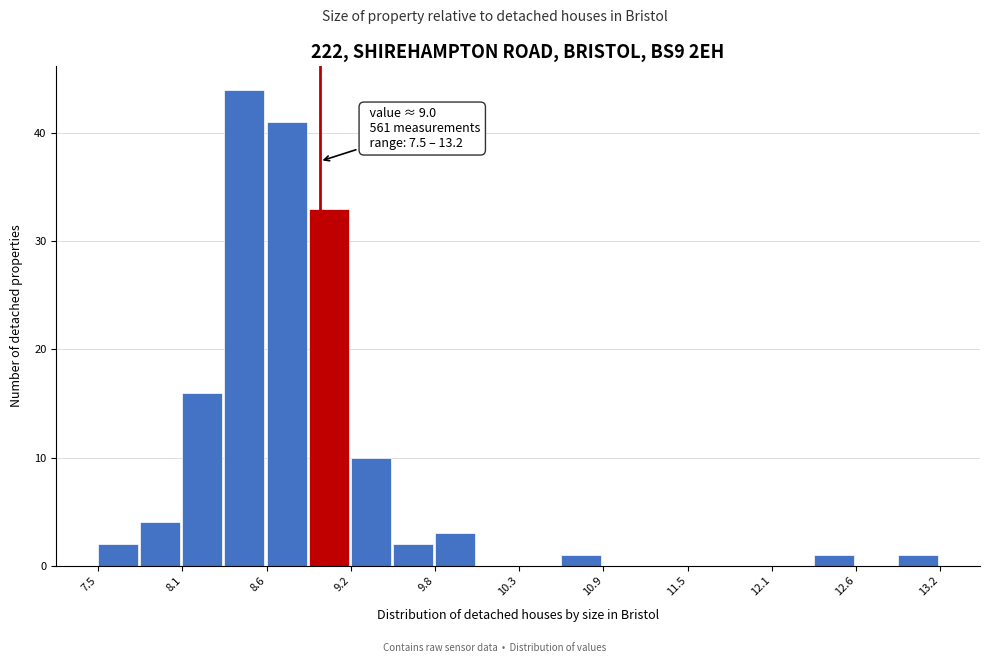

Read against the x-axis, roughly where is the centre of the tallest bar?

8.5